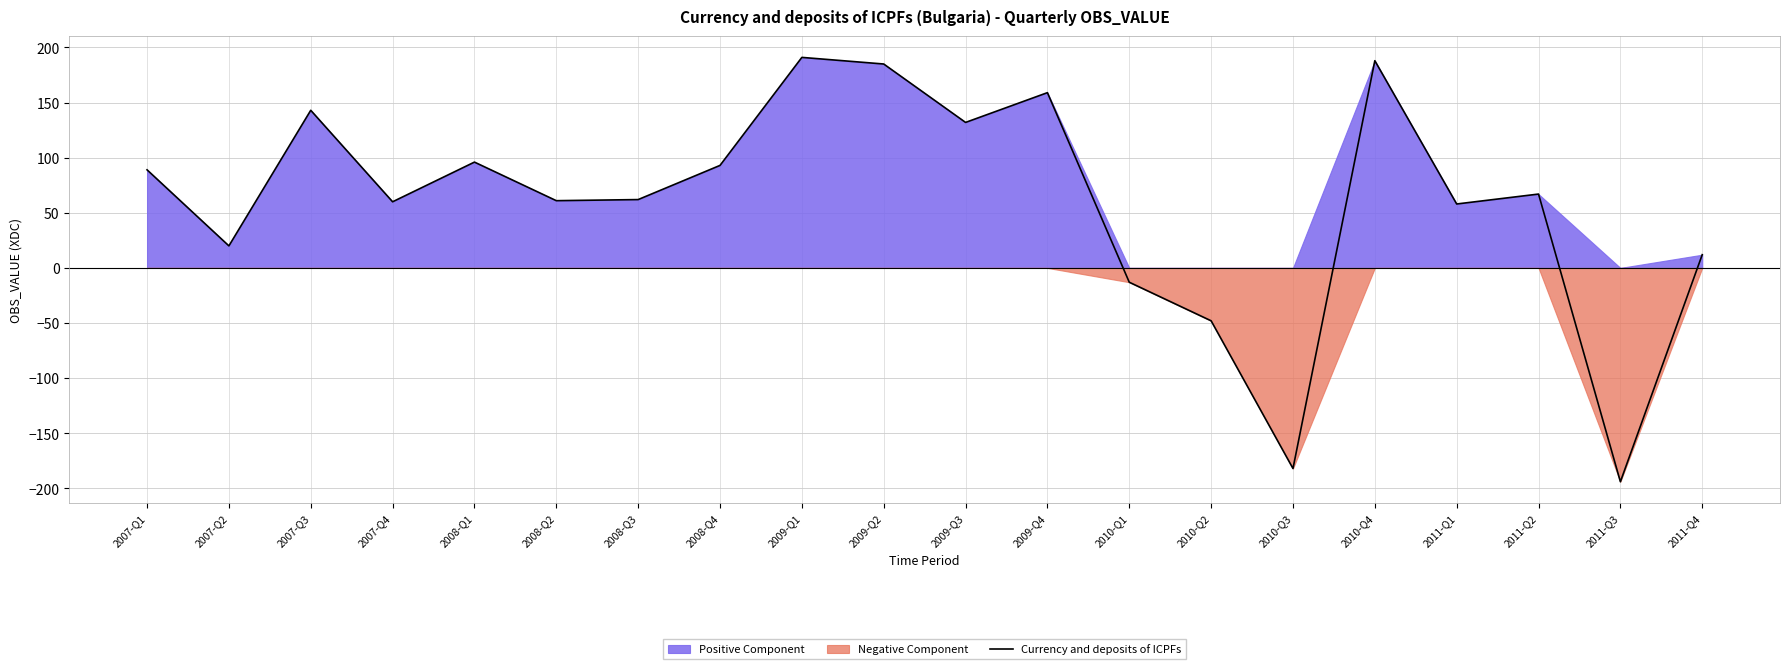

What is the difference between the maximum and minimum values?

385